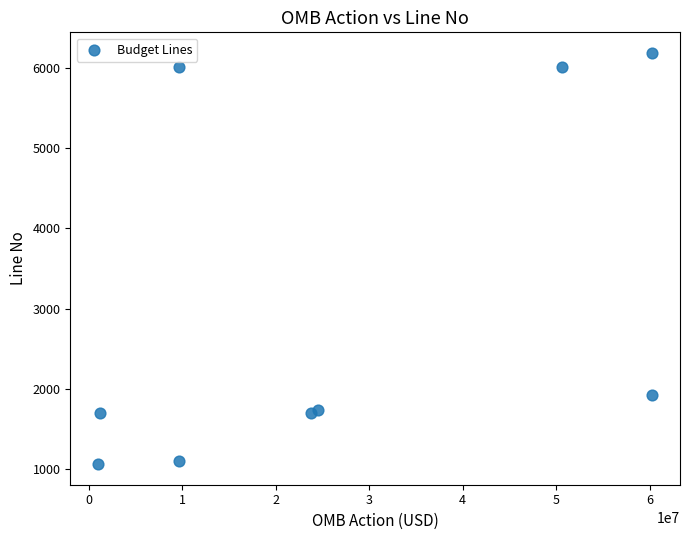

What Y value in the scatter plot is closest to 3625?

1920